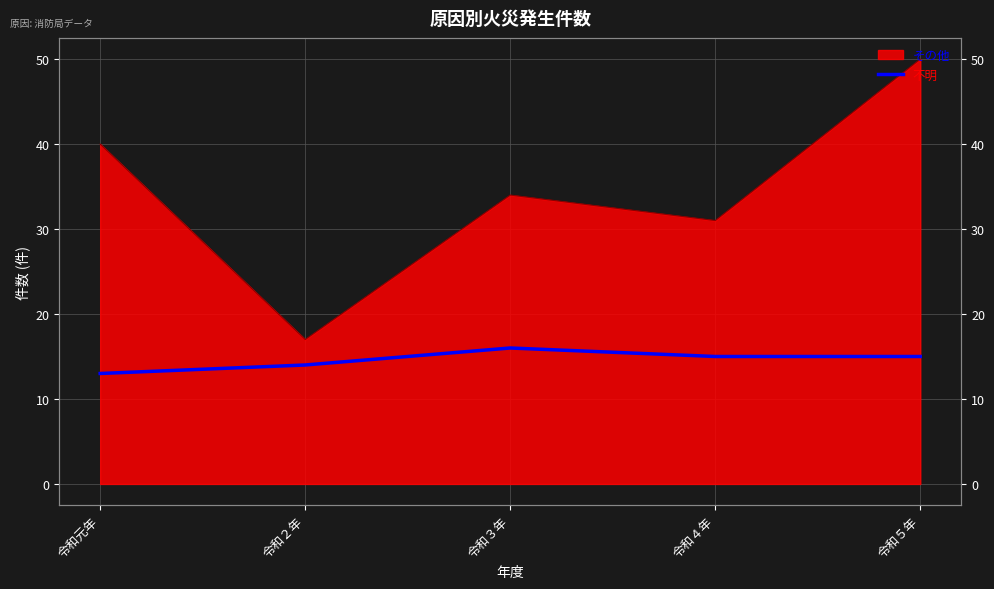

What is the difference between the maximum and minimum values?

3